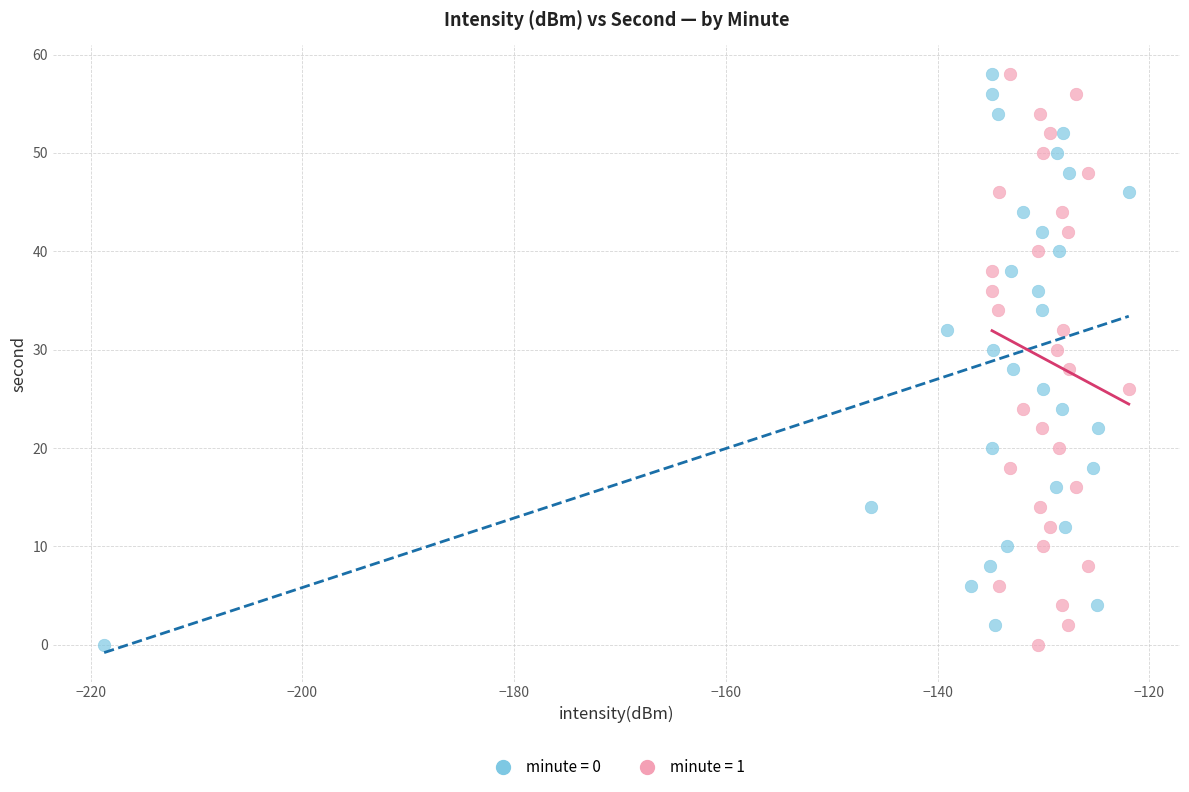

What are all the series names shown in the legend?

minute = 0, minute = 1